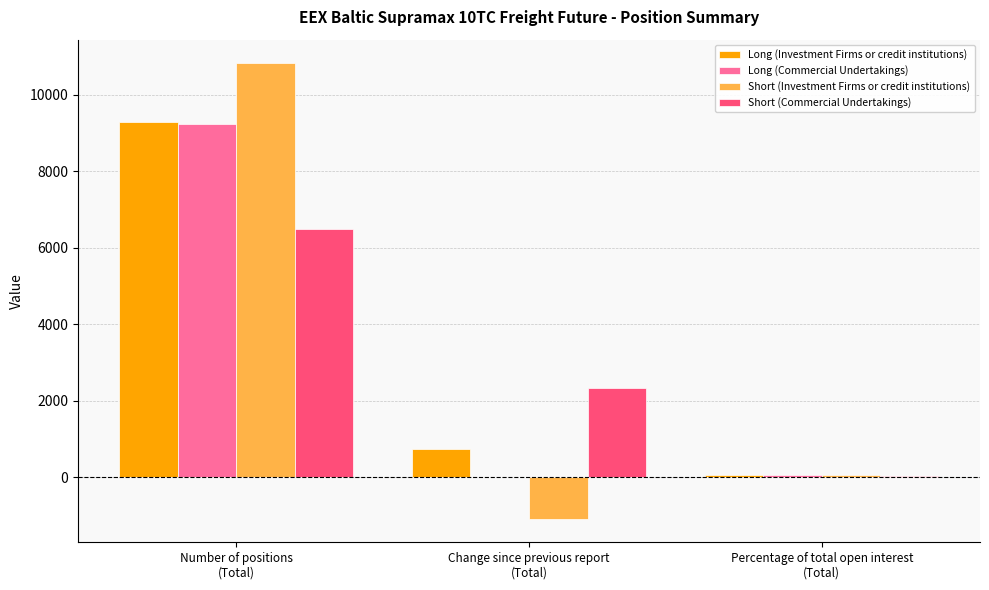

What is the maximum value for Short (Investment Firms or credit institutions)?

10842.4